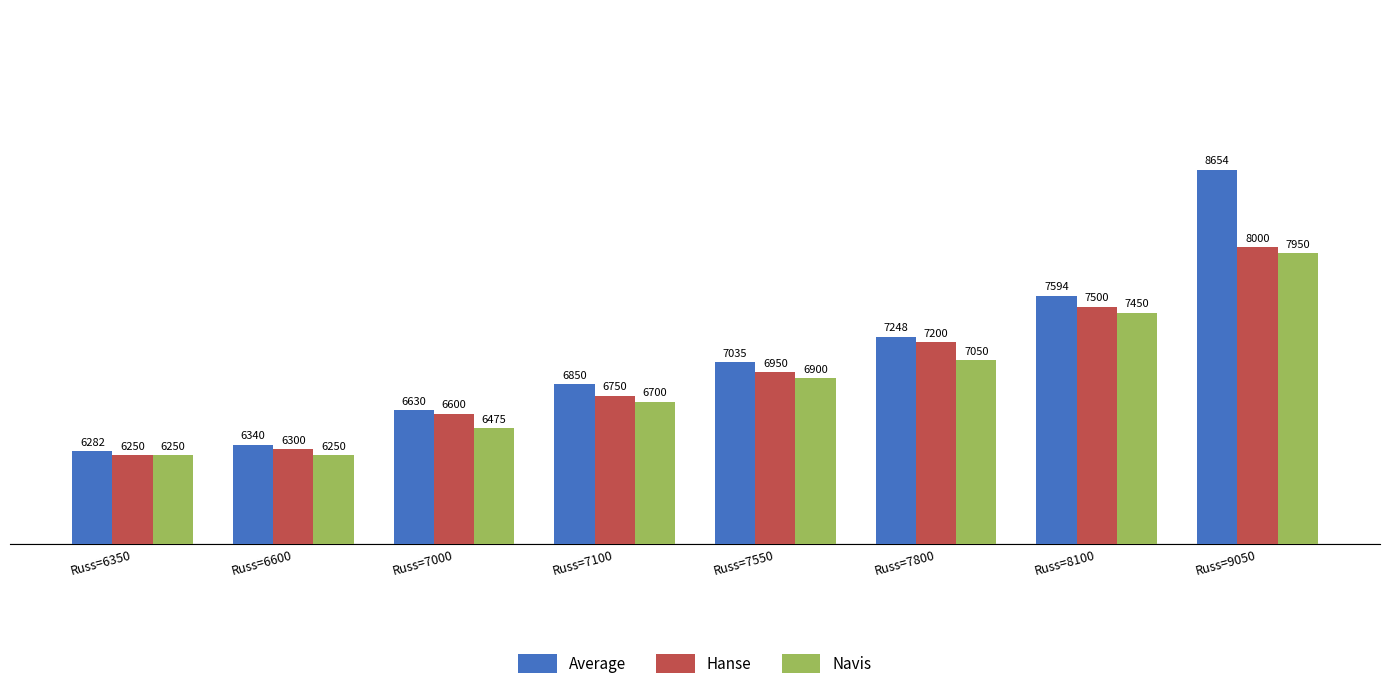

Reading right to left, extract all data points from this chart.

Average: Russ=9050=8654	Russ=8100=7594	Russ=7800=7248	Russ=7550=7035	Russ=7100=6850	Russ=7000=6630	Russ=6600=6340	Russ=6350=6282
Hanse: Russ=9050=8000	Russ=8100=7500	Russ=7800=7200	Russ=7550=6950	Russ=7100=6750	Russ=7000=6600	Russ=6600=6300	Russ=6350=6250
Navis: Russ=9050=7950	Russ=8100=7450	Russ=7800=7050	Russ=7550=6900	Russ=7100=6700	Russ=7000=6475	Russ=6600=6250	Russ=6350=6250